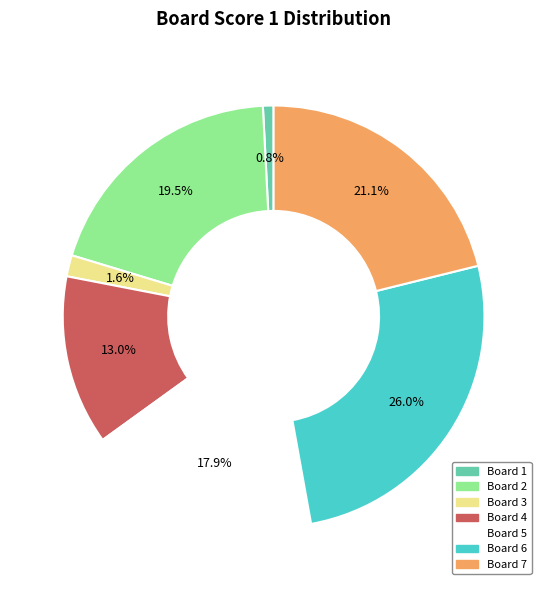

True or false: Board 4 accounts for 13% of the total.

True